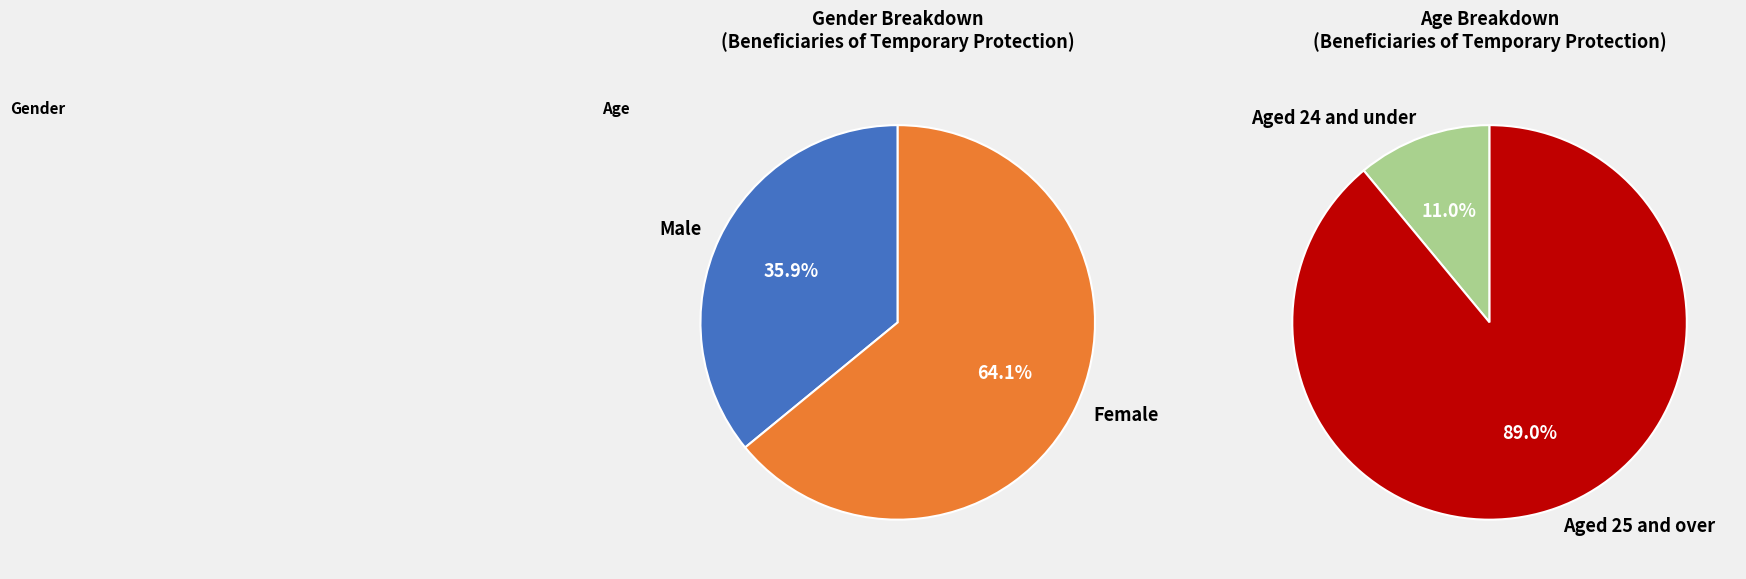

Rank the categories by value from lowest to highest.

Aged 24 and under, Male, Female, Aged 25 and over